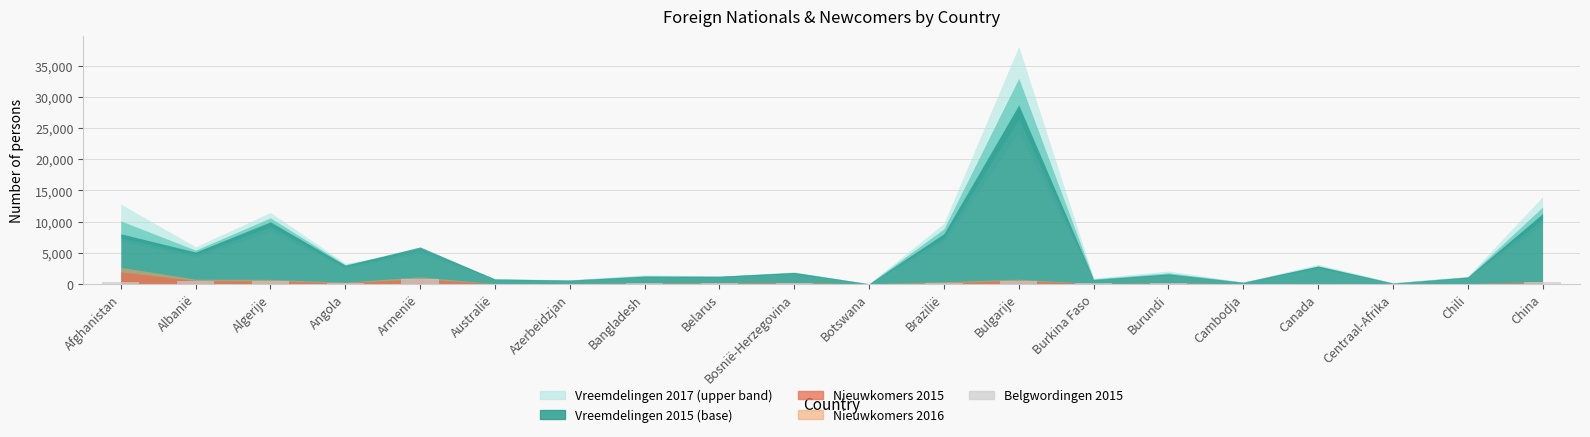

What is the greatest value displayed?

796